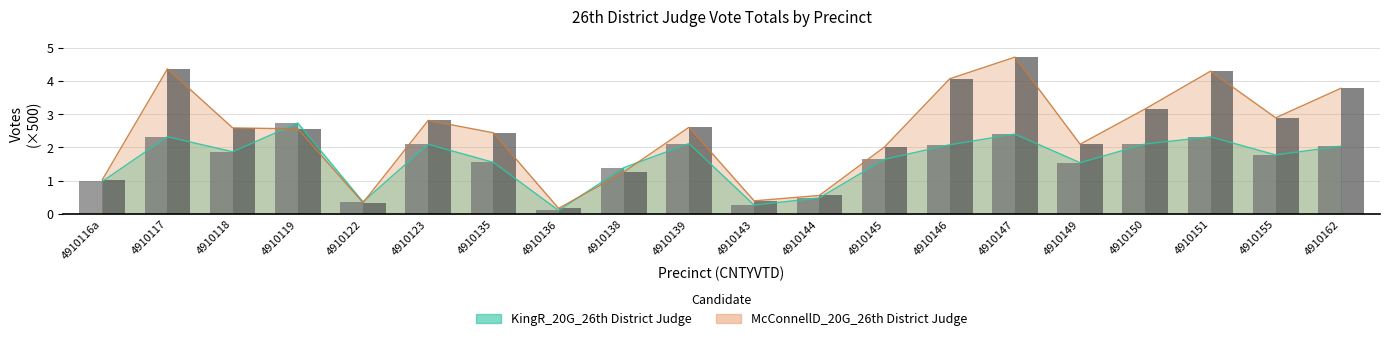

Where is KingR_20G_26th District Judge nearest to the value 1?

4910116a